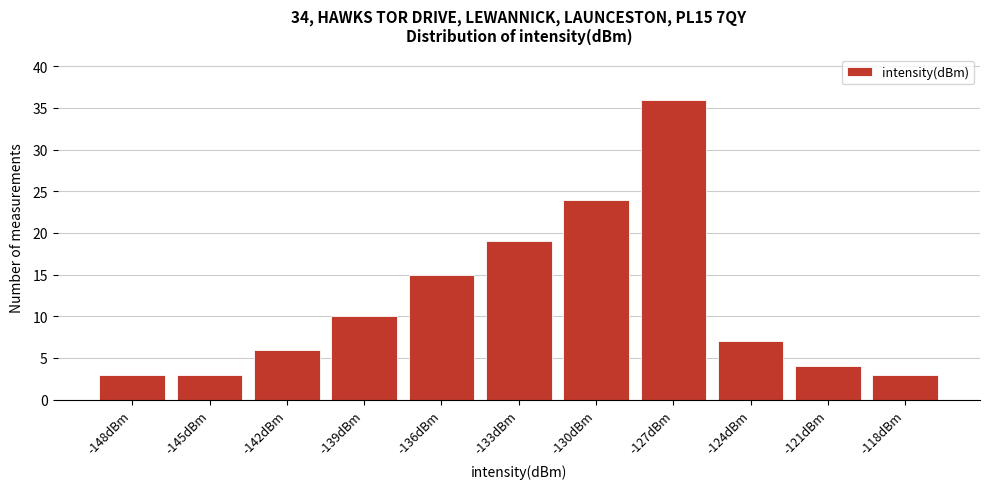

Reading left to right, transcribe all the data shown in this chart.

-148dBm=3	-145dBm=3	-142dBm=6	-139dBm=10	-136dBm=15	-133dBm=19	-130dBm=24	-127dBm=36	-124dBm=7	-121dBm=4	-118dBm=3